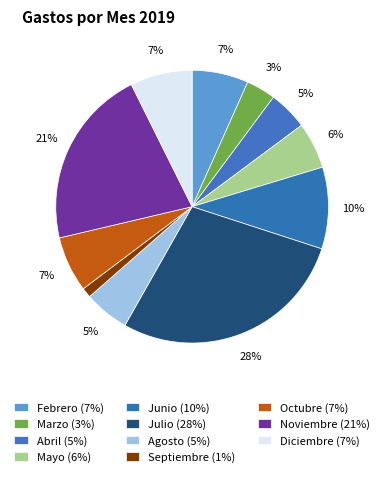

What is the smallest slice in the pie chart?

Septiembre